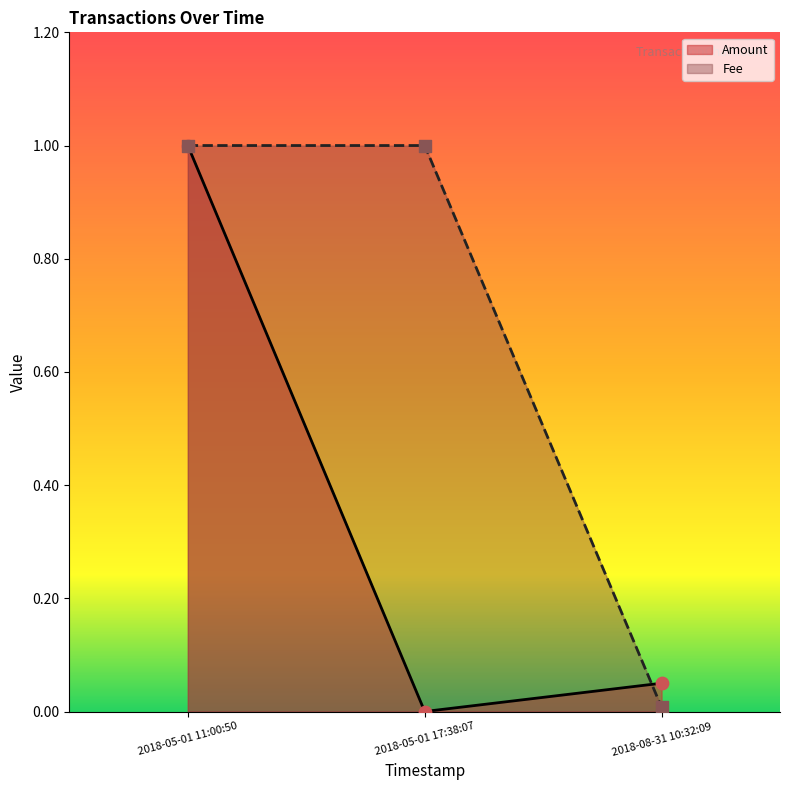

At which category is the sum across all series the highest?

2018-05-01 11:00:50